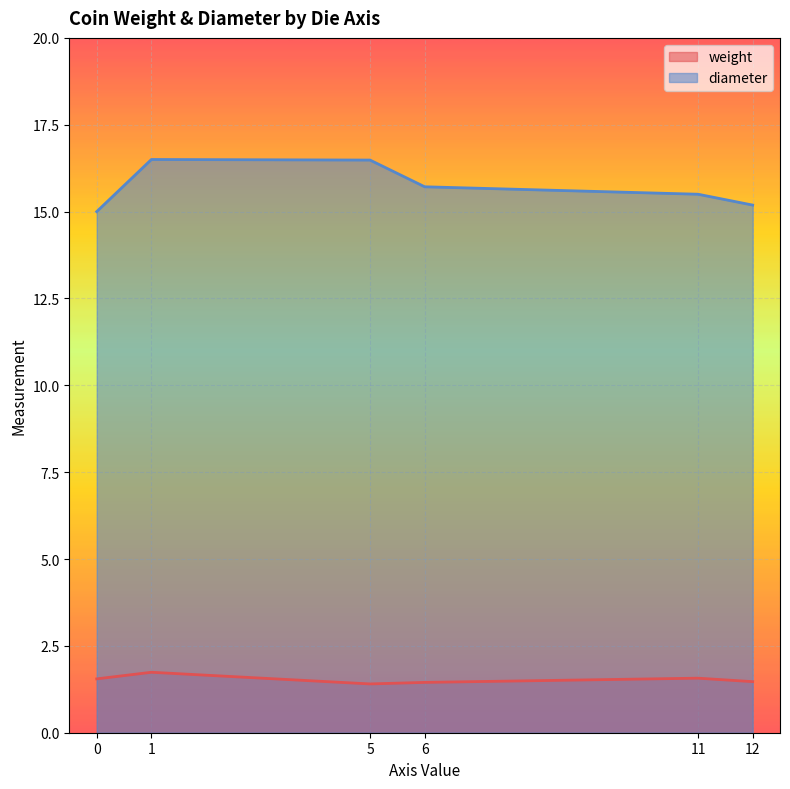

True or false: weight has a value of 2.3 at 5.

False